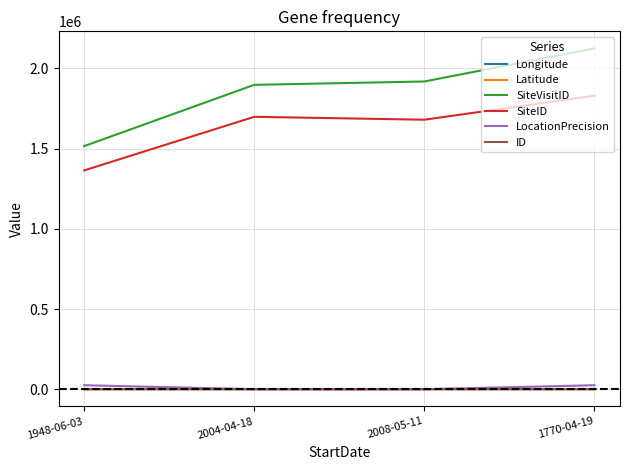

Does the chart display data point markers on the line(s)?

No